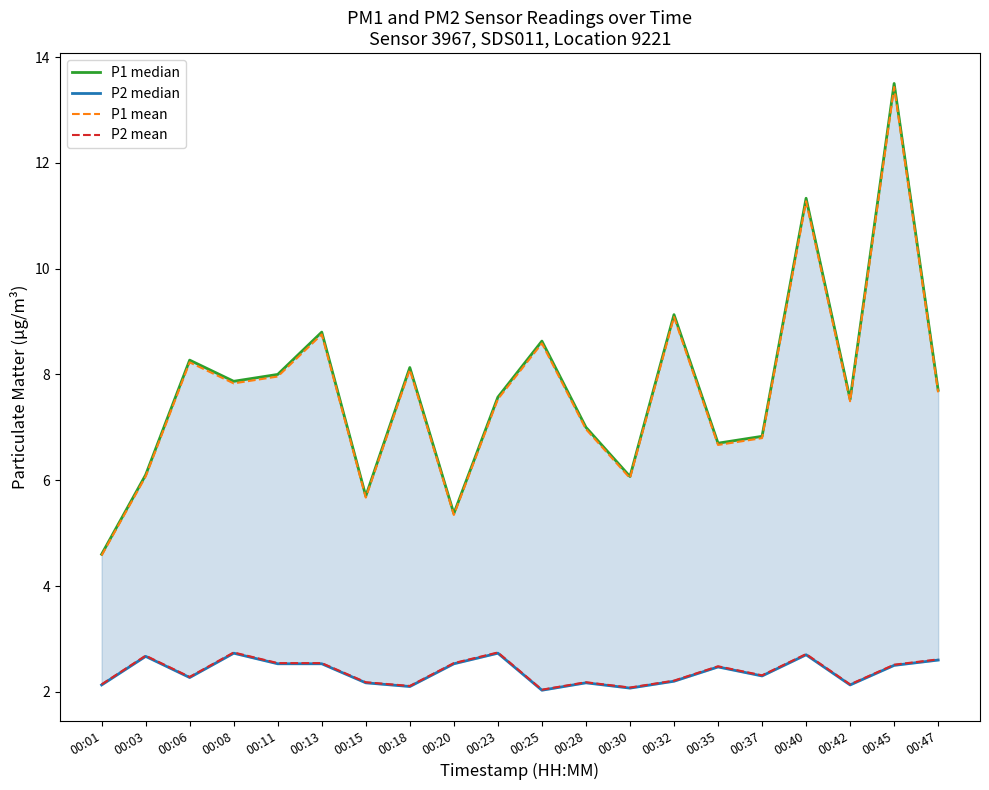

What is the maximum value for P1 mean?

13.4